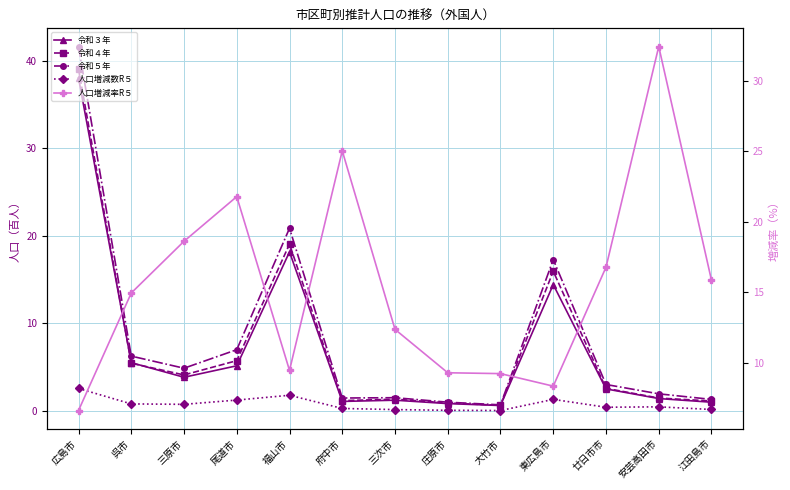

The value of 人口増減率R５ at 尾道市 is 35.4. True or false?

False